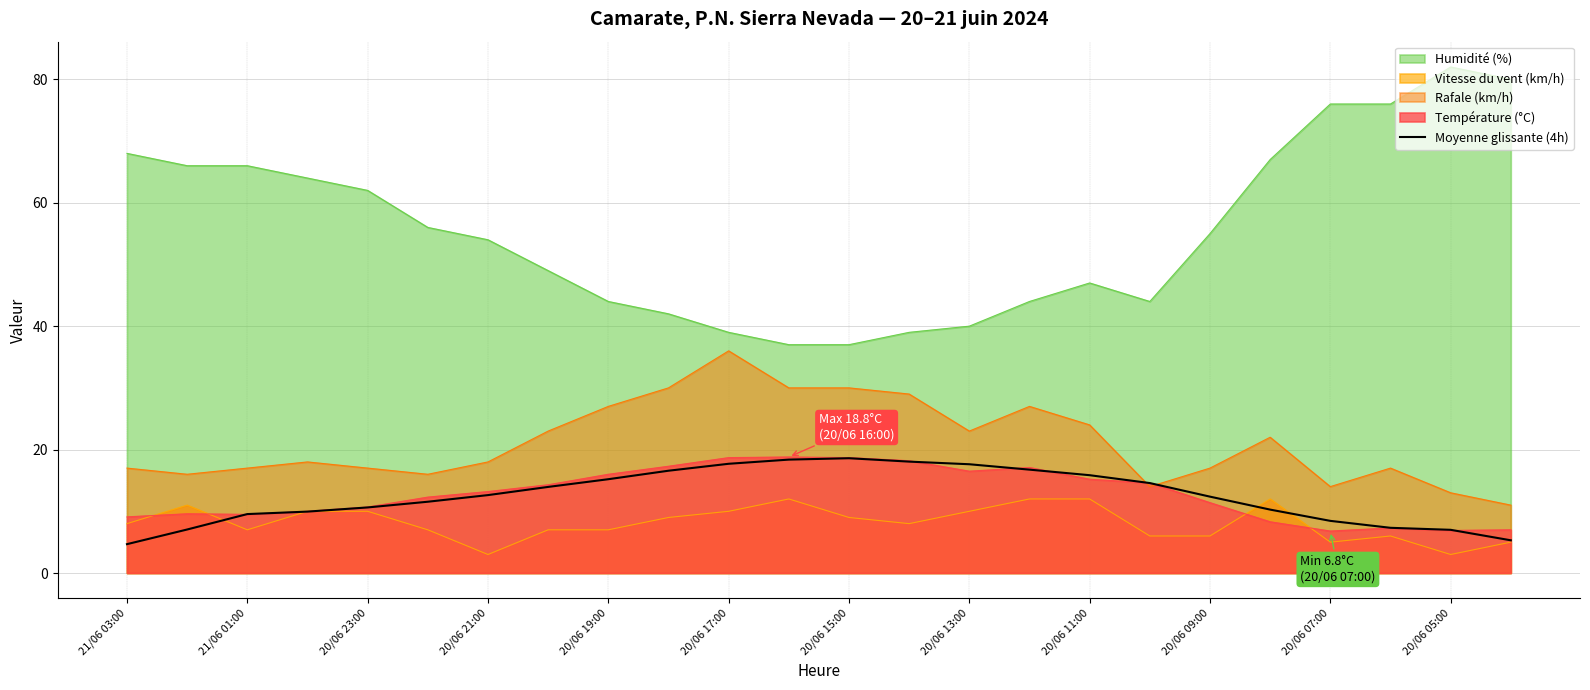

Does the chart have visible grid lines?

Yes